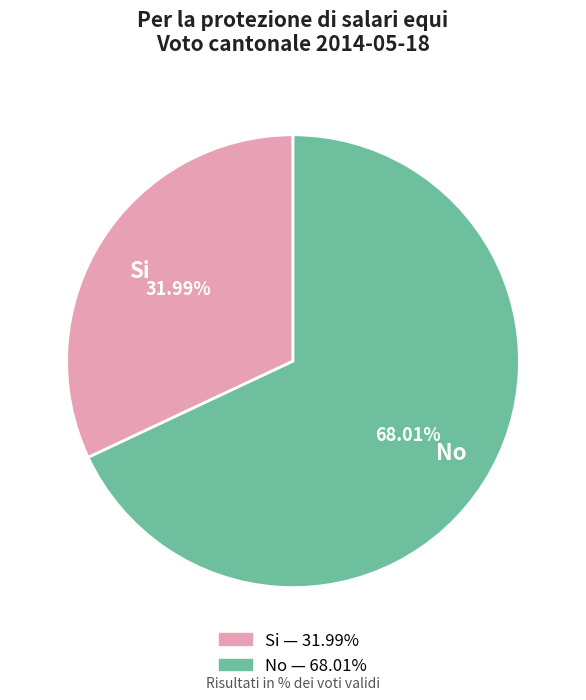

Is there a majority slice in this chart?

Yes